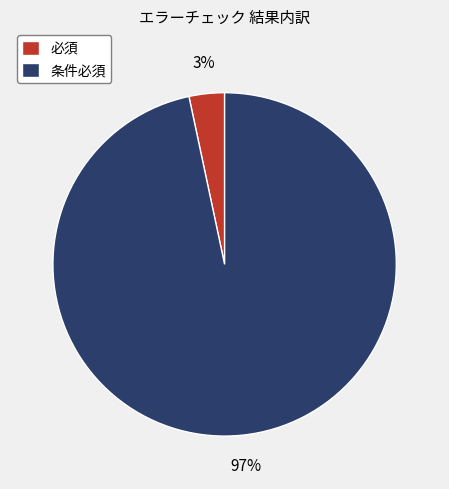

How many segments does this pie chart have?

2